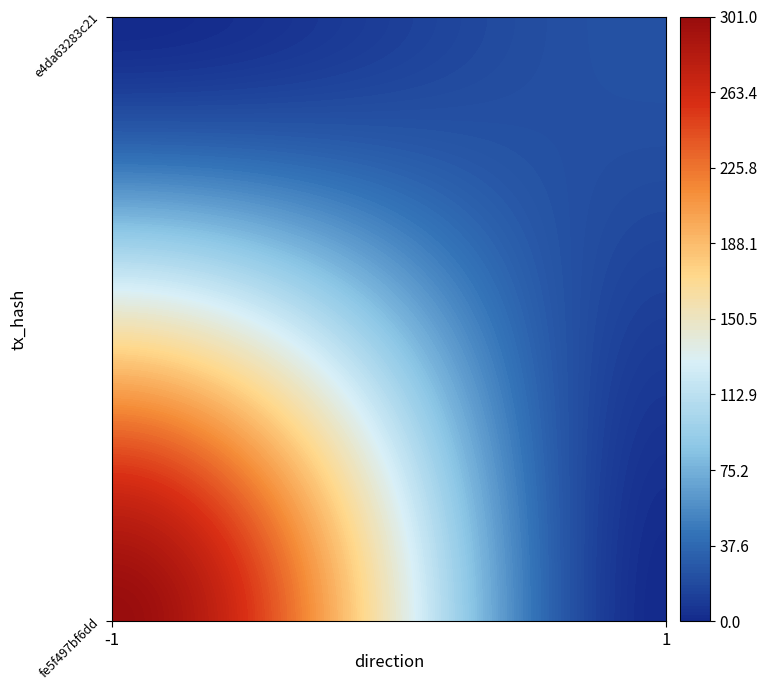

Which series changed the most between direction and io_index?

fe5f497bf6dd3a164e01101730963624e69ac99